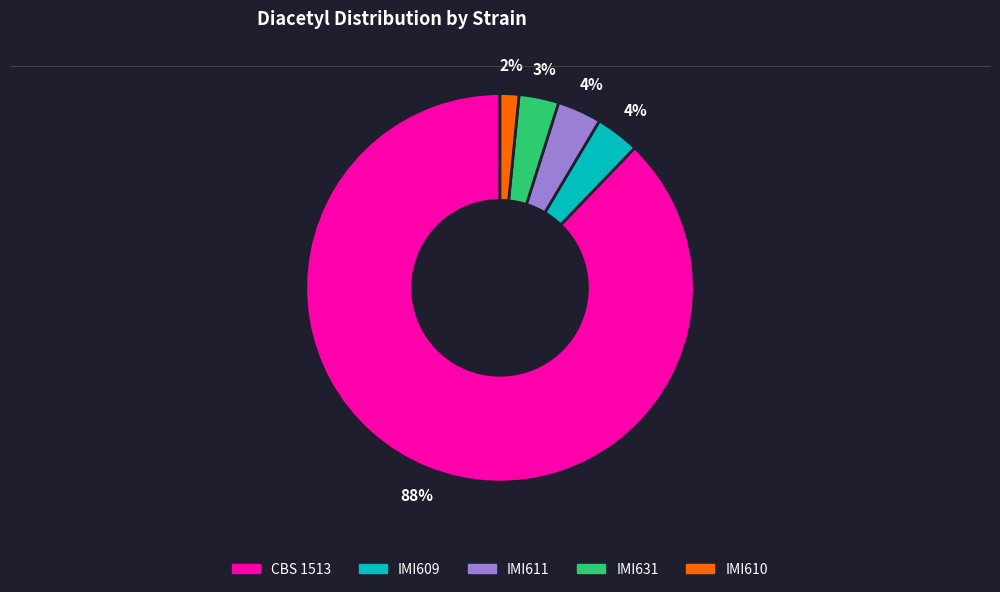

True or false: IMI631 accounts for 17% of the total.

False